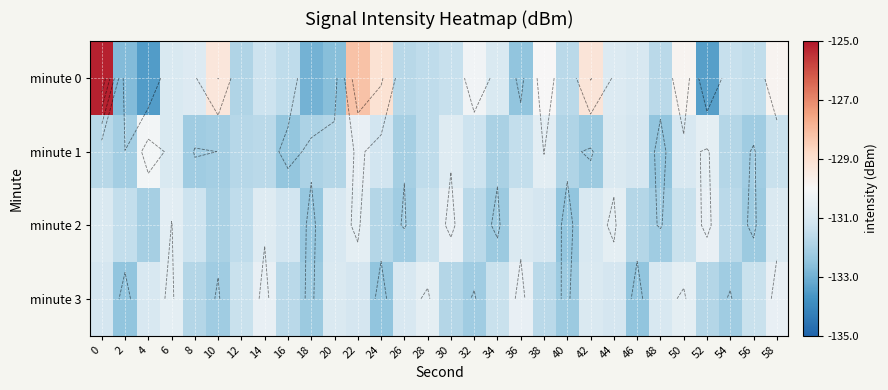

Rank the series at 12 from highest to lowest value.

minute 3, minute 2, minute 1, minute 0